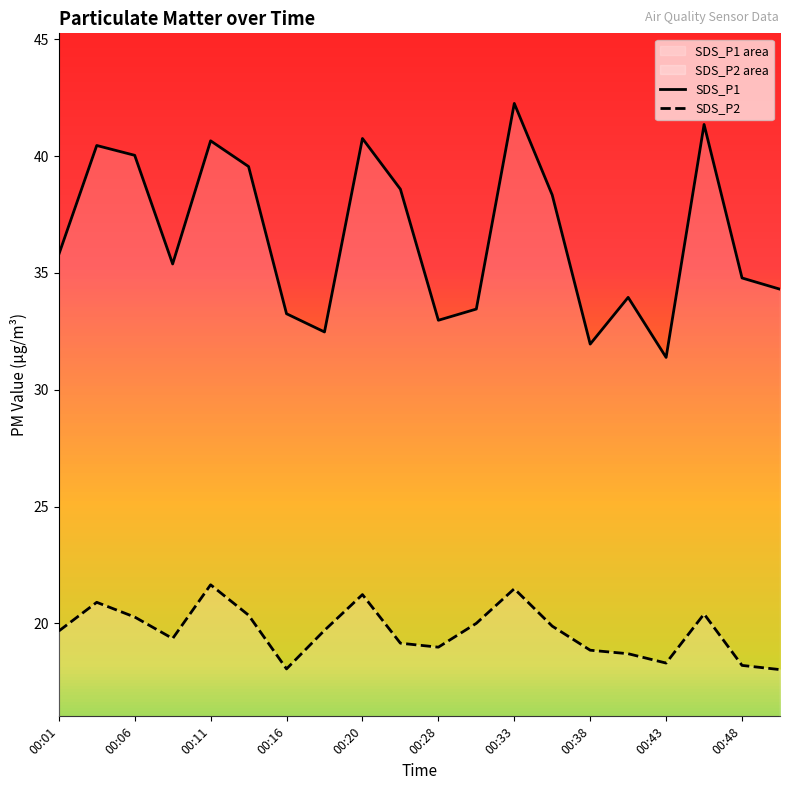

True or false: SDS_P2 has more than 2 points higher than both neighbors.

True